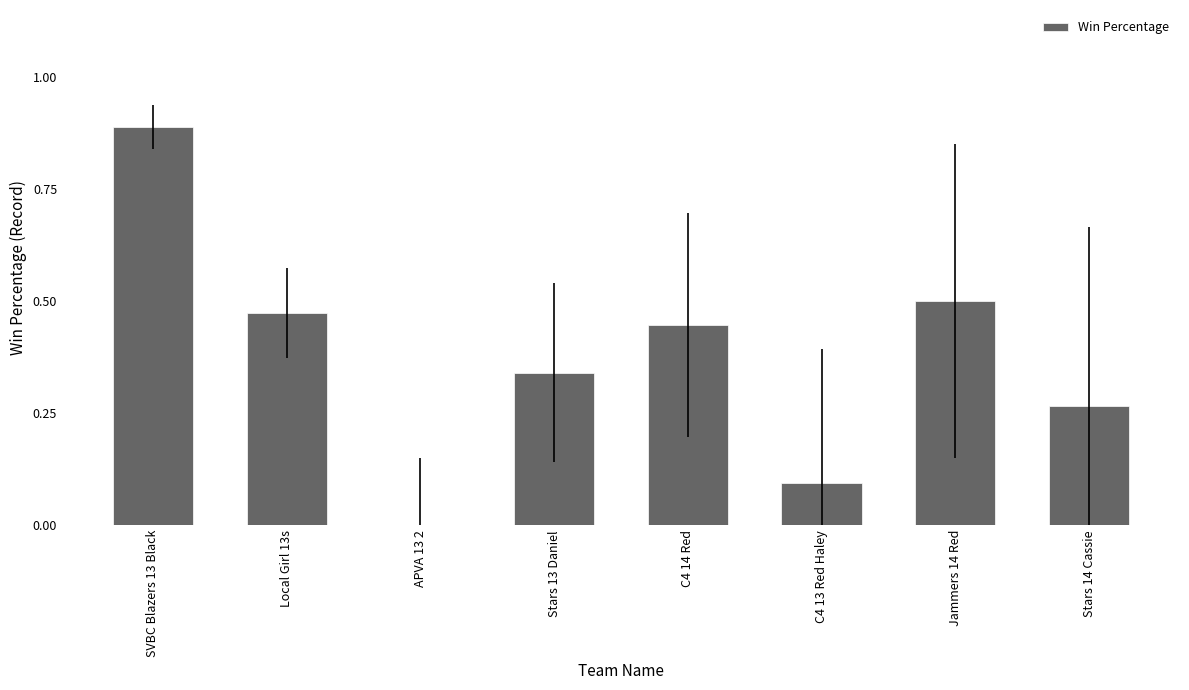

The chart shows a value of 1.2 at SVBC Blazers 13 Black. True or false?

False